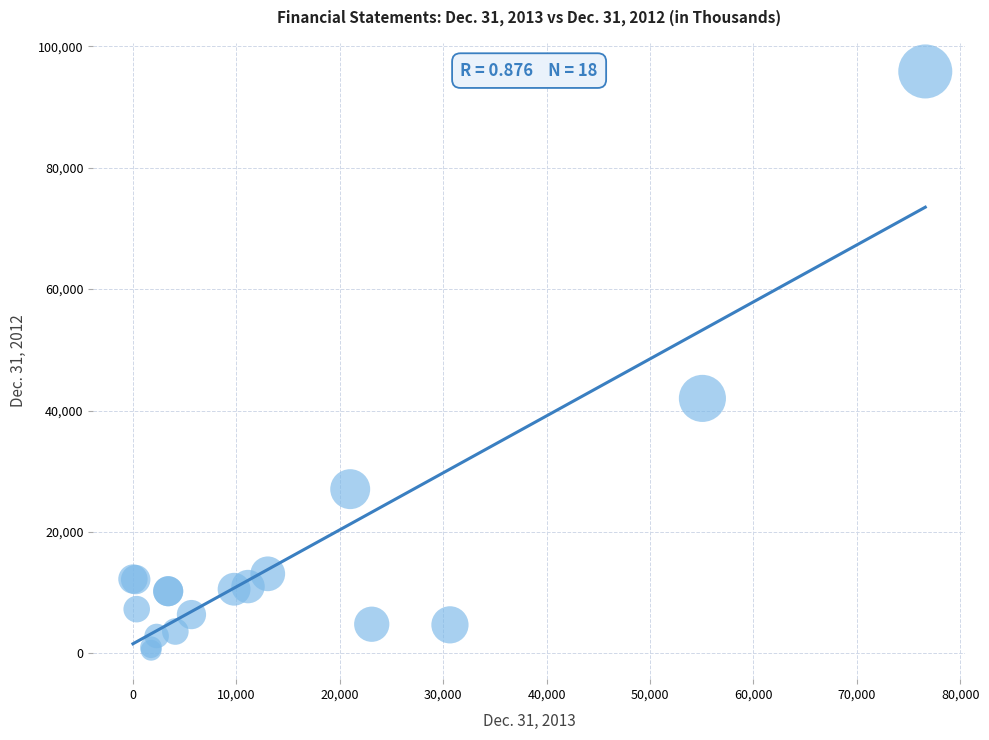

What Y value in the scatter plot is closest to 48190?

42004